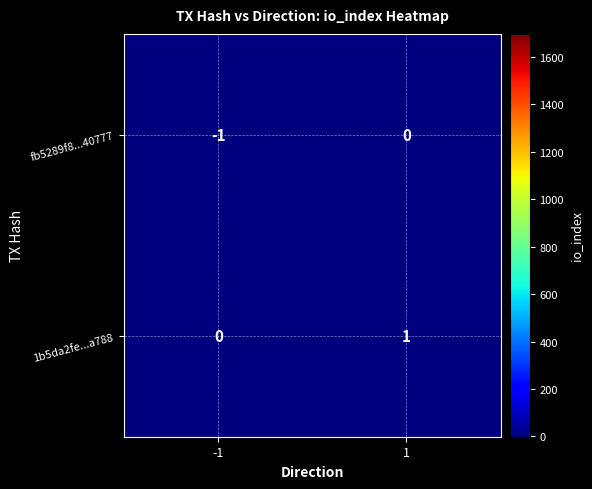

List the series in order of their overall mean, lowest first.

fb5289f8...40777, 1b5da2fe...a788